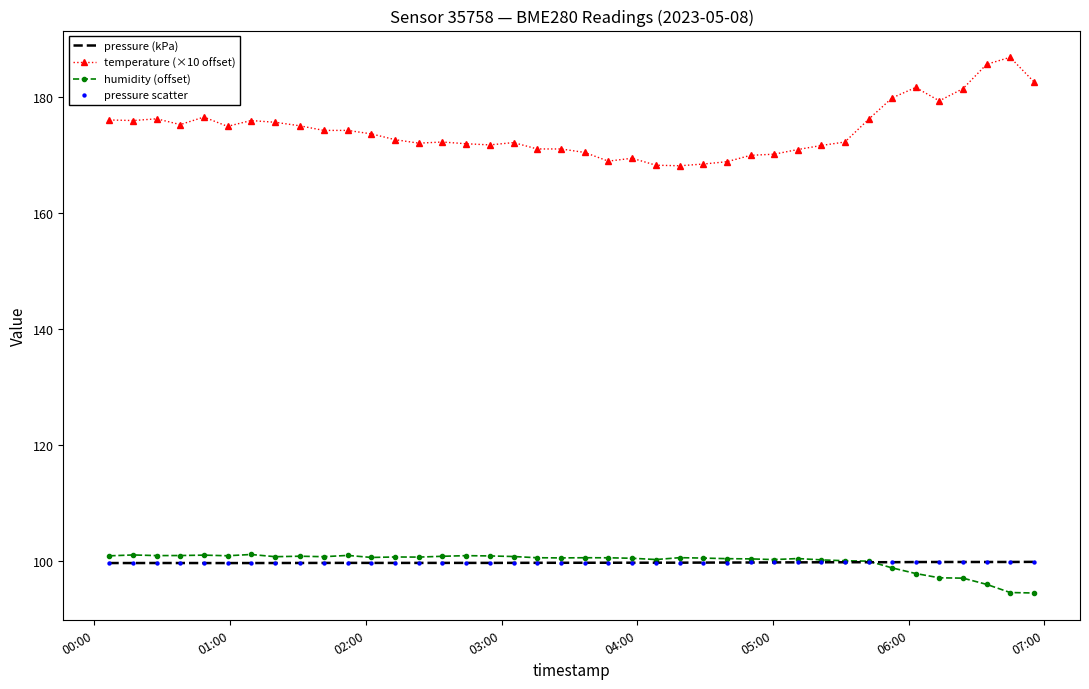

Which series has the largest total across all categories?

temperature (×10 offset)